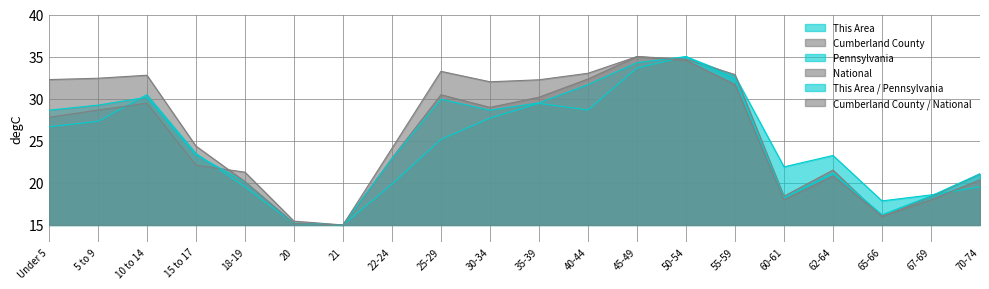

What is the label of the 19th point from the left?

67-69